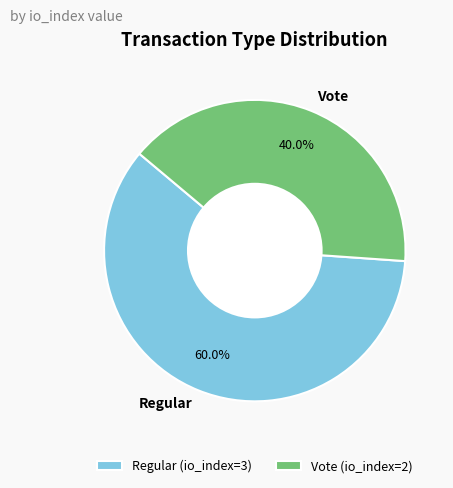

Rank the categories by value from lowest to highest.

Vote, Regular